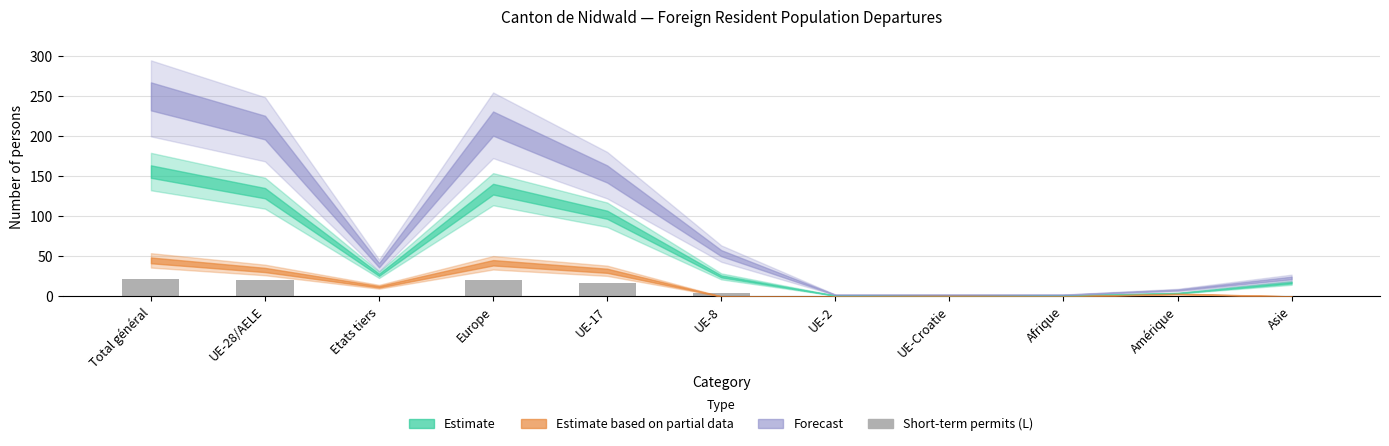

At which label is the value closest to 11?

UE-17